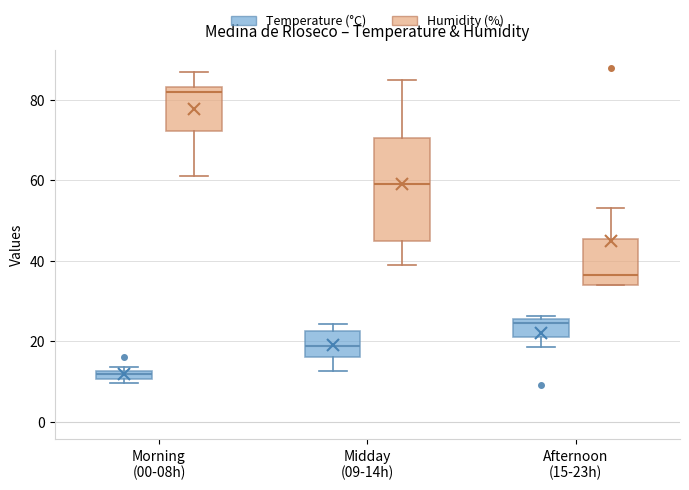

Which box has the lowest median line?

Morning (00-08h) (Temperature (°C))